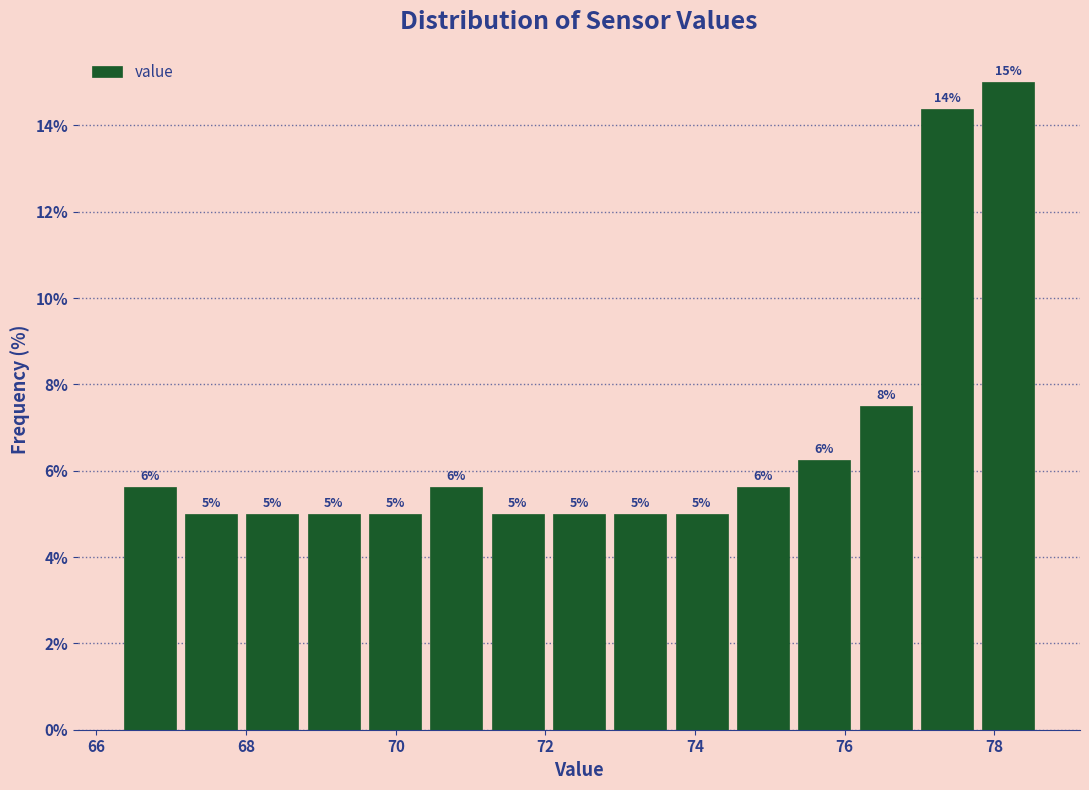

Over which range of the x-axis is the bar tallest?

77.78 to 78.60